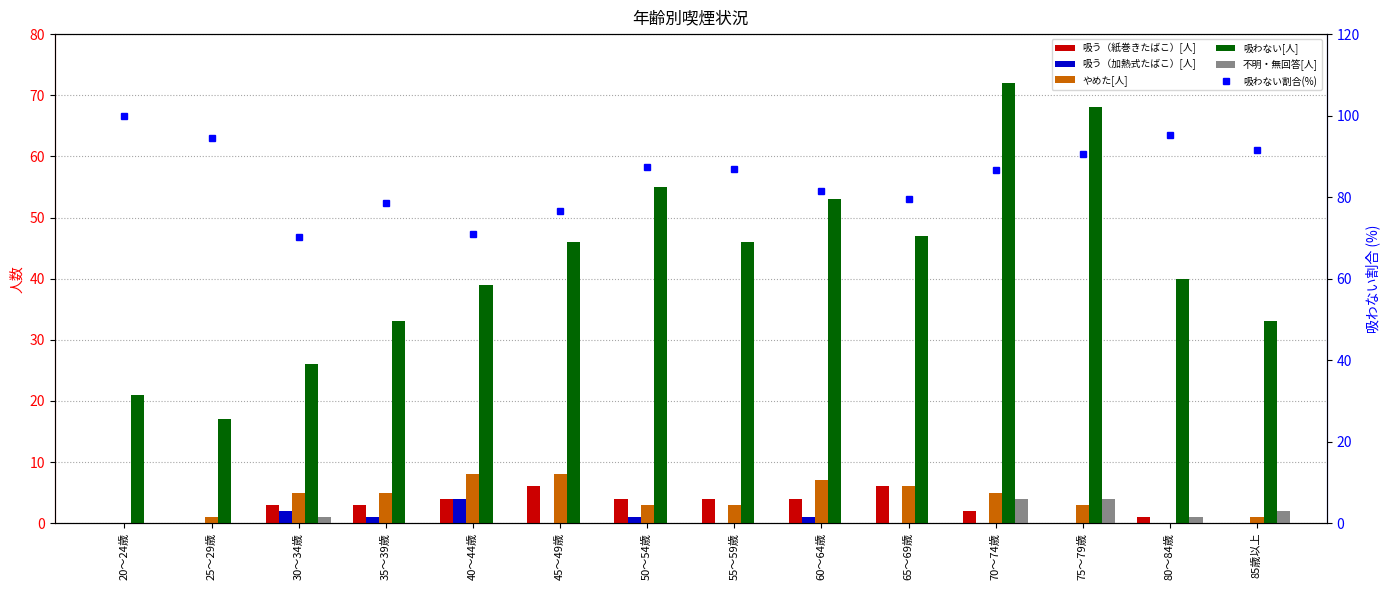

What is the average value of the 吸う（紙巻きたばこ）[人] series?

2.6